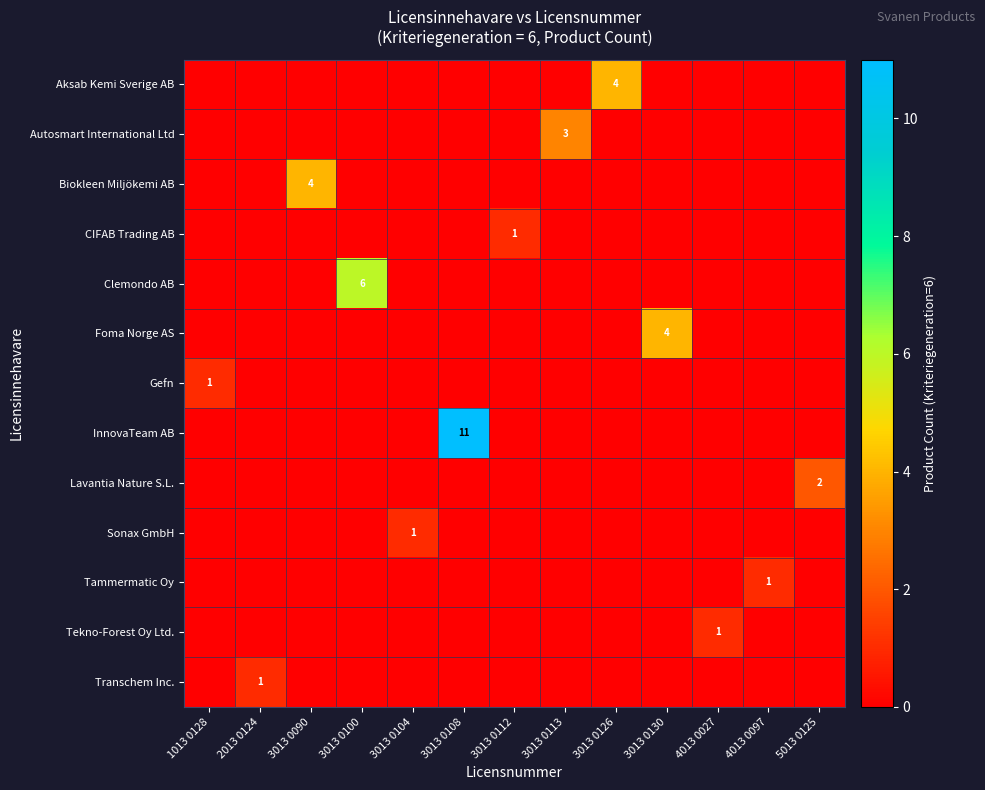

Is the value of row_2 at 5013 0125 greater than the value of row_11 at 3013 0112?

No